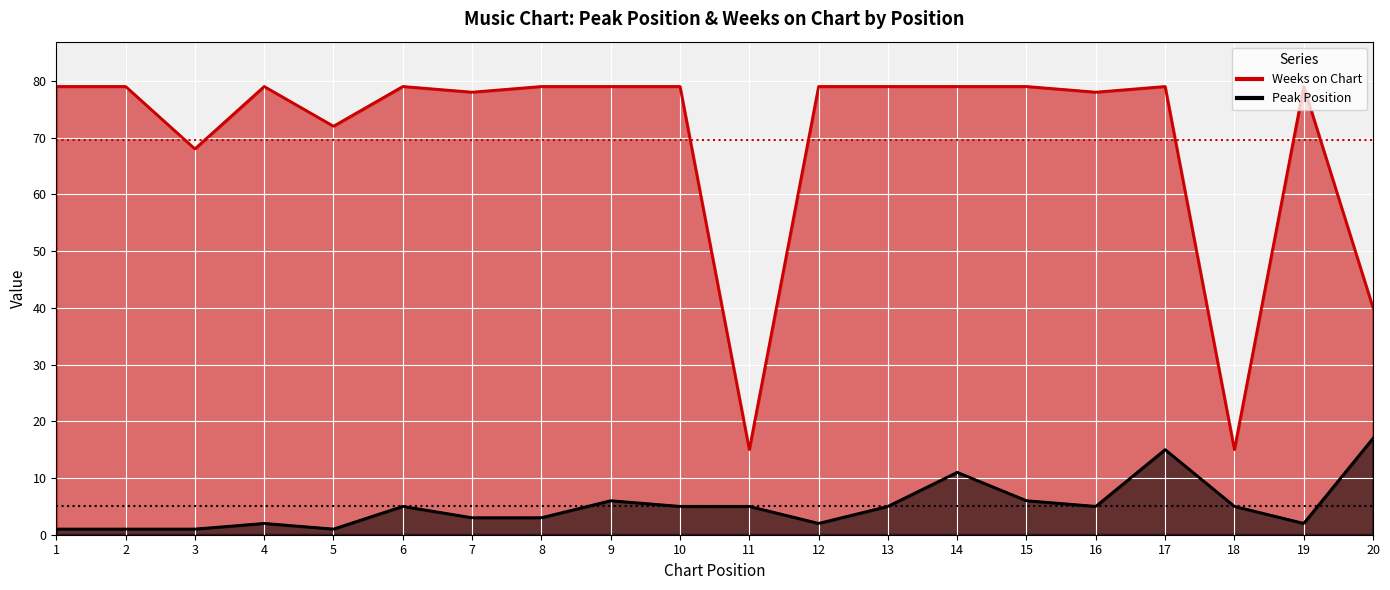

Reading left to right, what are all the values shown in this chart?

Peak Position: 1=1	2=1	3=1	4=2	5=1	6=5	7=3	8=3	9=6	10=5	11=5	12=2	13=5	14=11	15=6	16=5	17=15	18=5	19=2	20=17
Weeks on Chart: 1=79	2=79	3=68	4=79	5=72	6=79	7=78	8=79	9=79	10=79	11=15	12=79	13=79	14=79	15=79	16=78	17=79	18=15	19=79	20=40